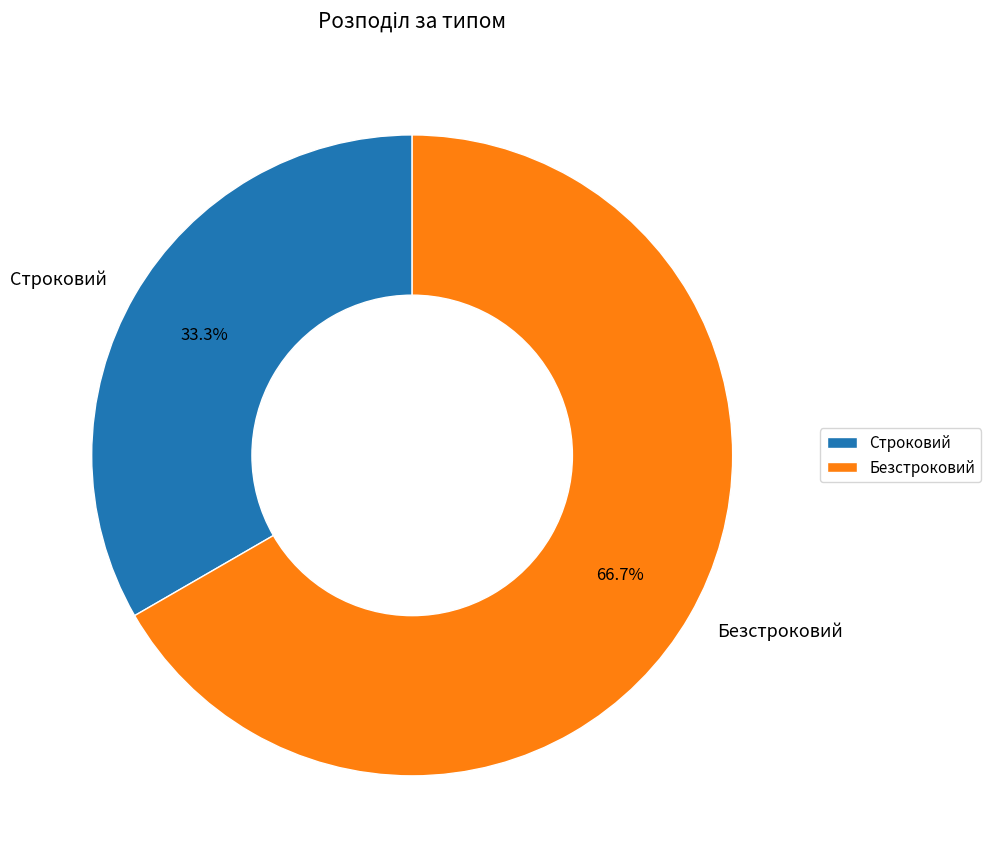

To the nearest percent, what portion does Безстроковий represent?

67%